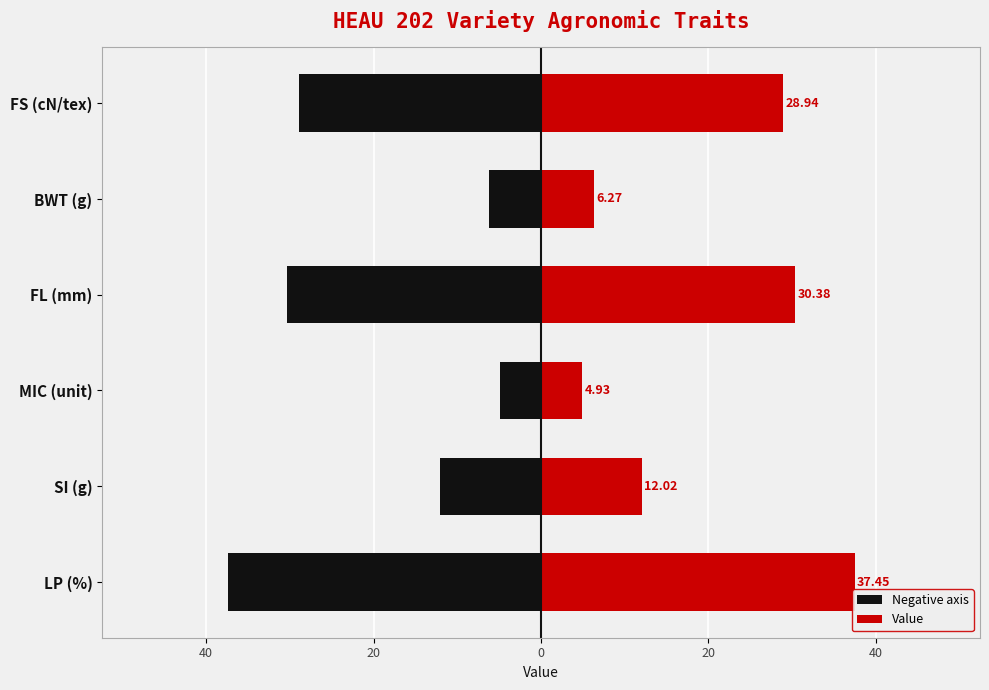

What is the difference between the maximum and minimum values in the Value series?

32.5